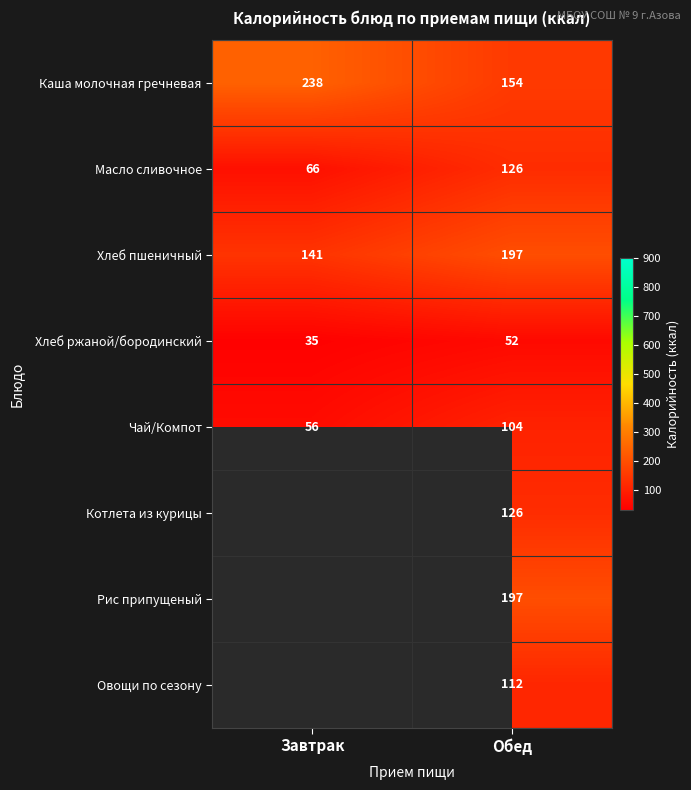

Read the Каша молочная гречневая value at Завтрак.

238